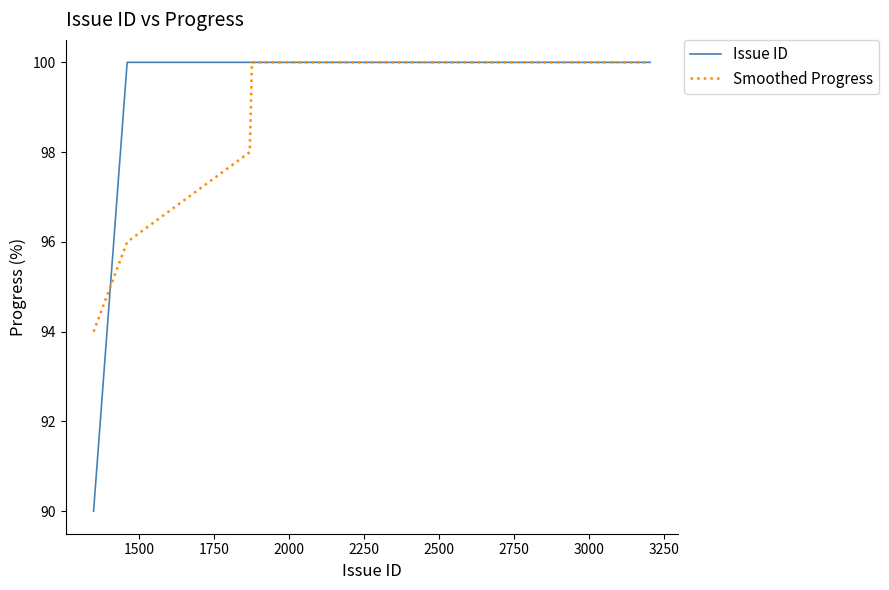

What is the highest value of the Issue ID series?

100